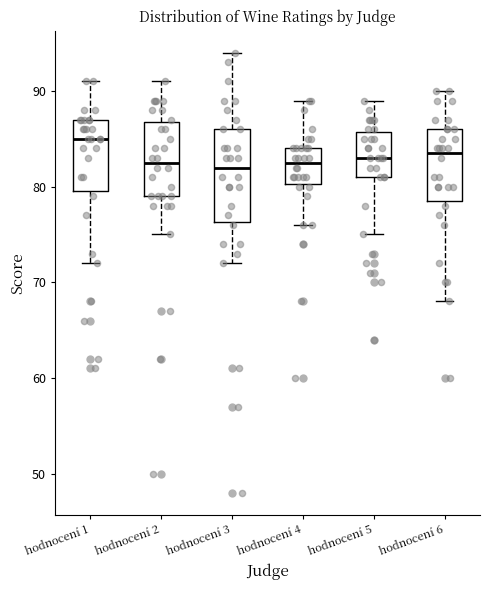

Reading left to right, read every box against the y-axis: the position of its median line, the range the box covers, and the ends of its whiskers. The values are not printed on the chart, so give them approximately, as read against the axis.

hodnocení 1: median 85, box 80 to 87, whiskers 72 to 91
hodnocení 2: median 83, box 79 to 87, whiskers 75 to 91
hodnocení 3: median 82, box 76 to 86, whiskers 72 to 94
hodnocení 4: median 83, box 80 to 84, whiskers 76 to 89
hodnocení 5: median 83, box 81 to 86, whiskers 75 to 89
hodnocení 6: median 84, box 79 to 86, whiskers 68 to 90